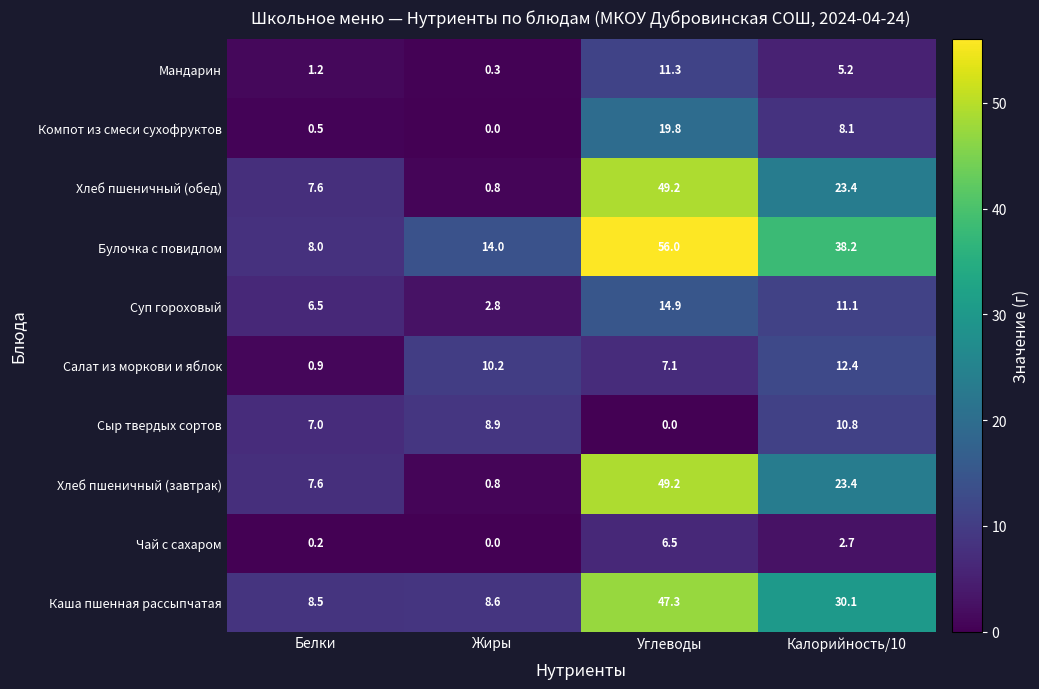

What is the difference between the Булочка с повидлом values at Углеводы and Белки?

48.0